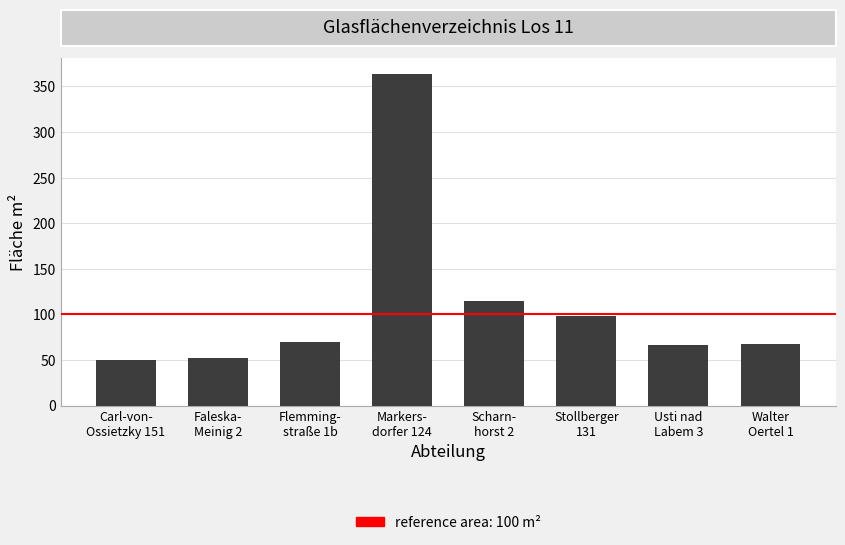

What is the approximate value at Flemming-
straße 1b?

69.8